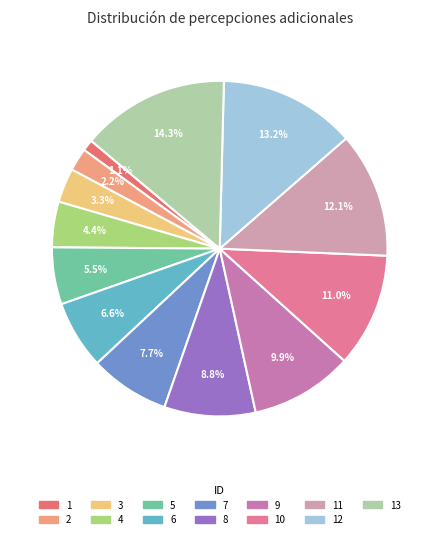

What is the ratio of the value at 1 to the value at 2?

0.5